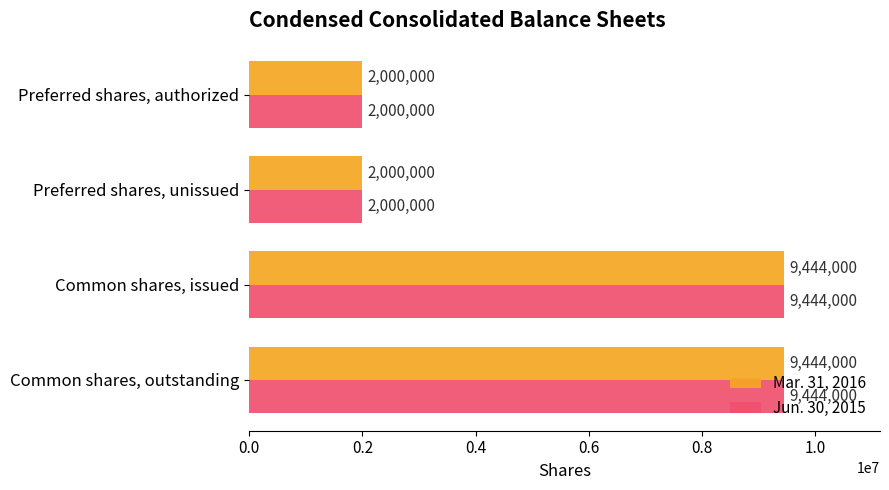

Count the Jun. 30, 2015 values in the range 2000000 to 9444000.

4